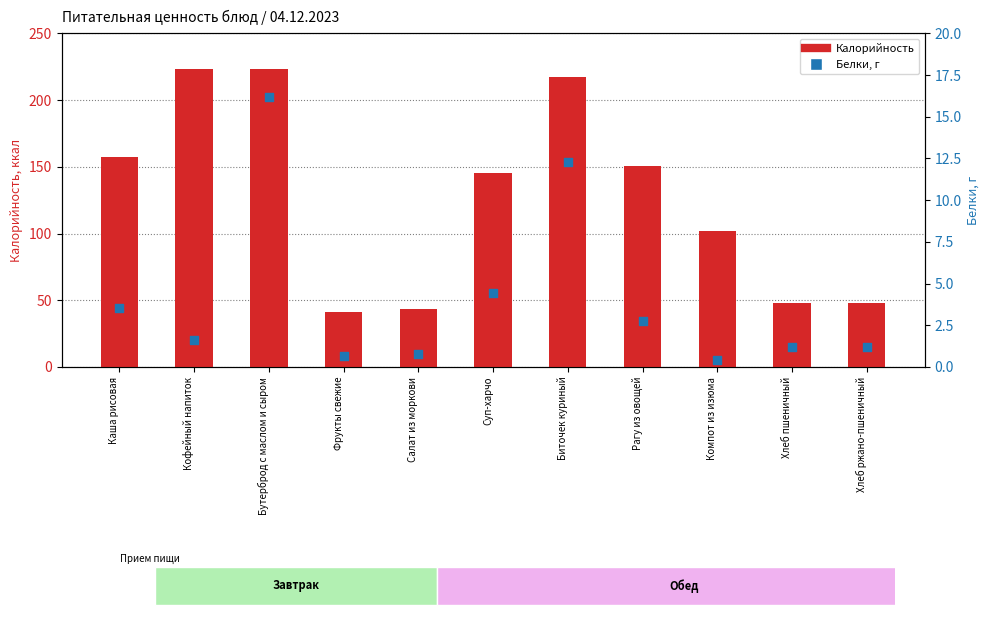

Which series has the largest total across all categories?

Калорийность